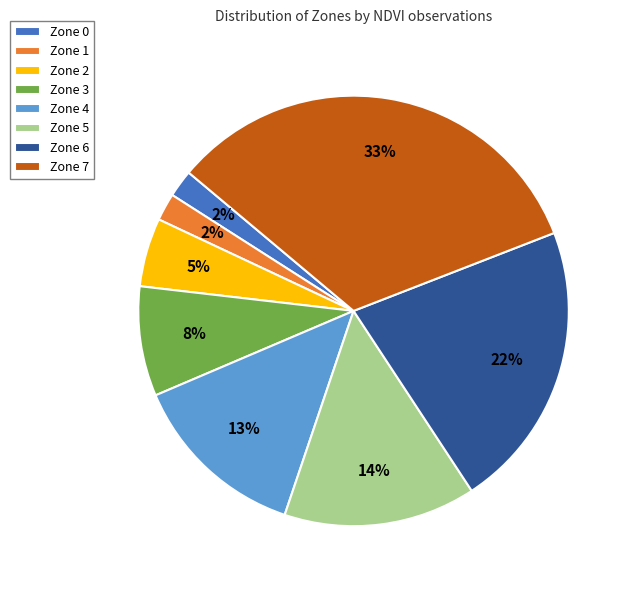

True or false: Zone 6 accounts for 14% of the total.

False